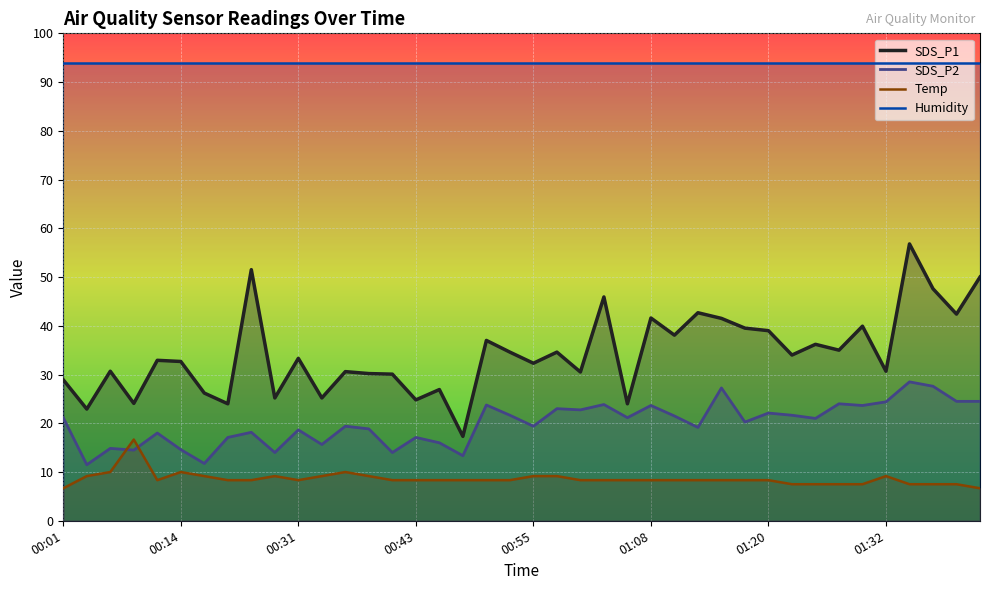

What is the value of the SDS_P2 point at the 1st from the left?

21.2